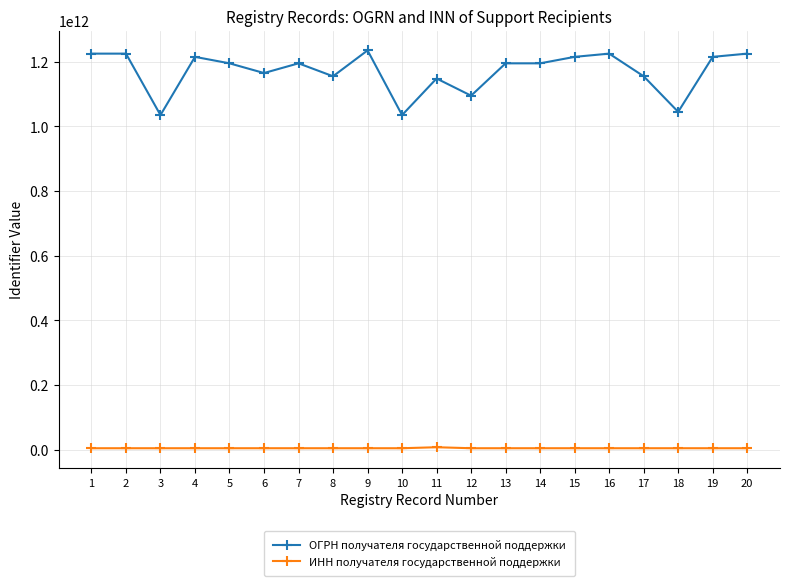

True or false: ИНН получателя государственной поддержки and ОГРН получателя государственной поддержки cross at least once.

False